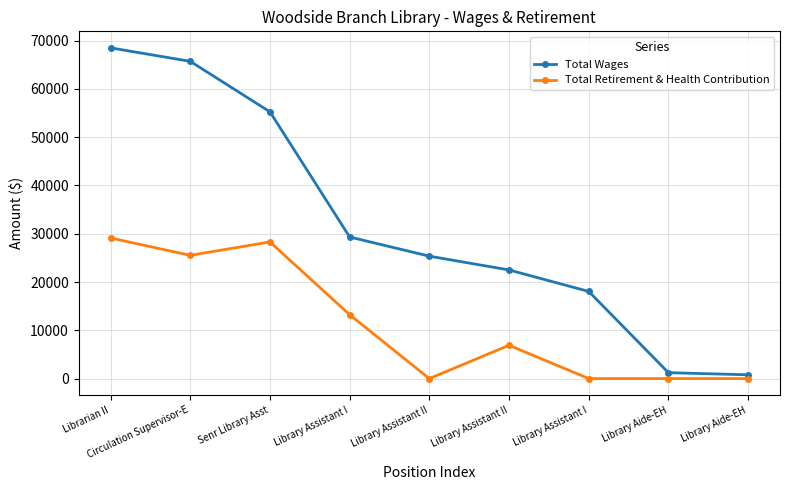

Between Senr Library Asst and Library Assistant I, which is larger?

Senr Library Asst